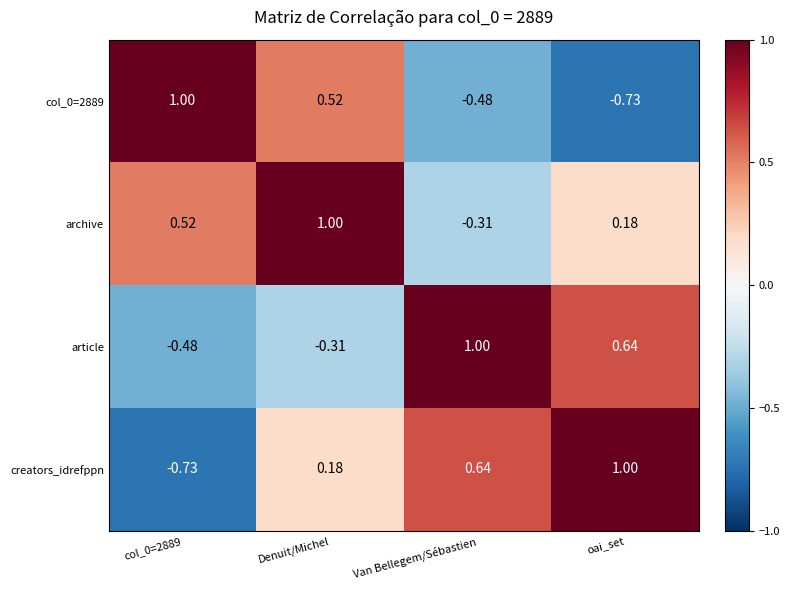

At which label does archive reach its peak?

Denuit/Michel